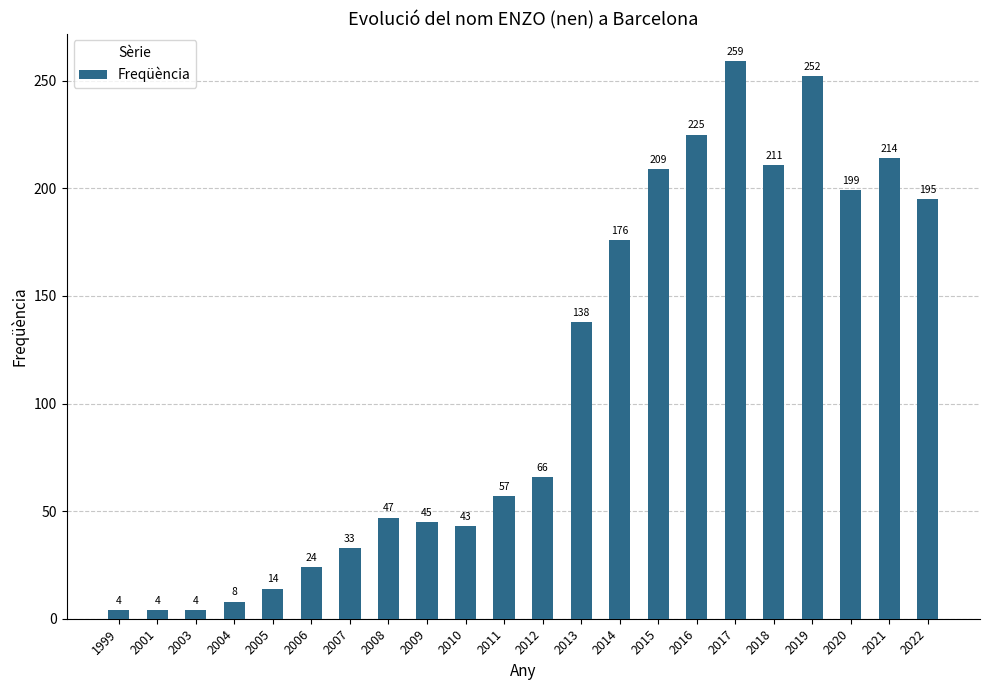

Where is the data nearest to the value 131?

2013